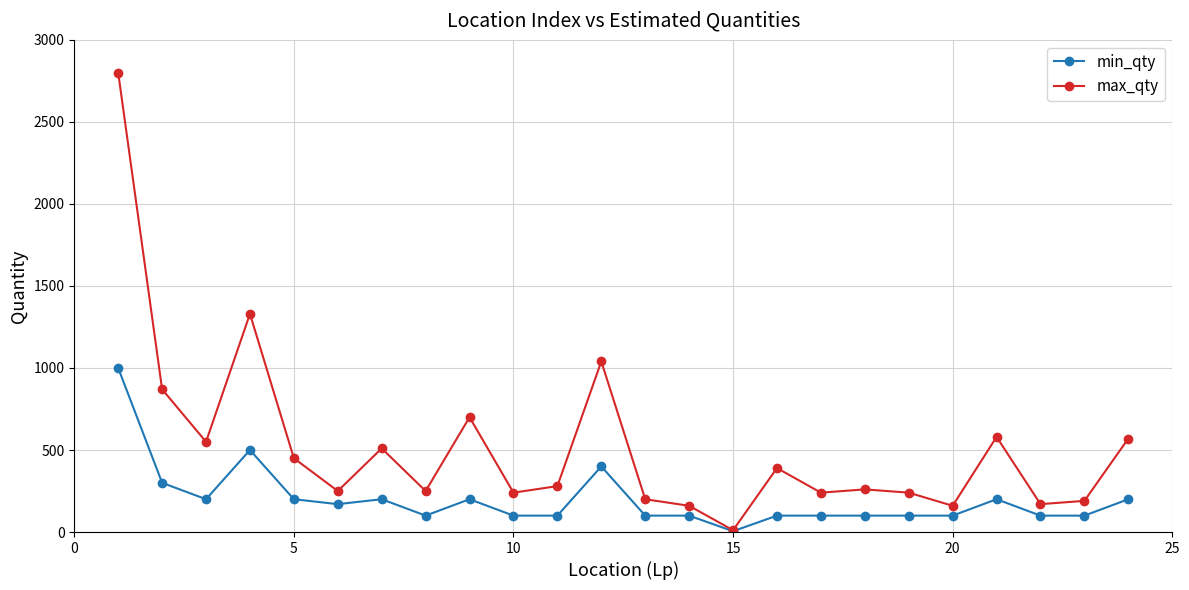

List the series in order of their peak value, lowest first.

min_qty, max_qty